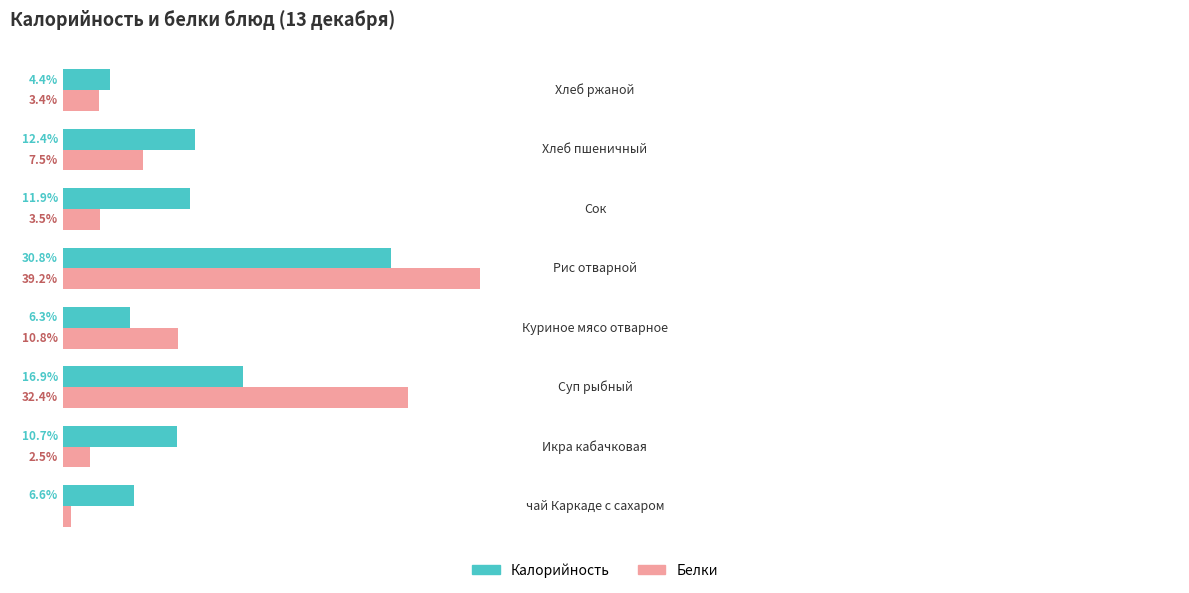

Which series has the largest range (max minus min)?

Белки